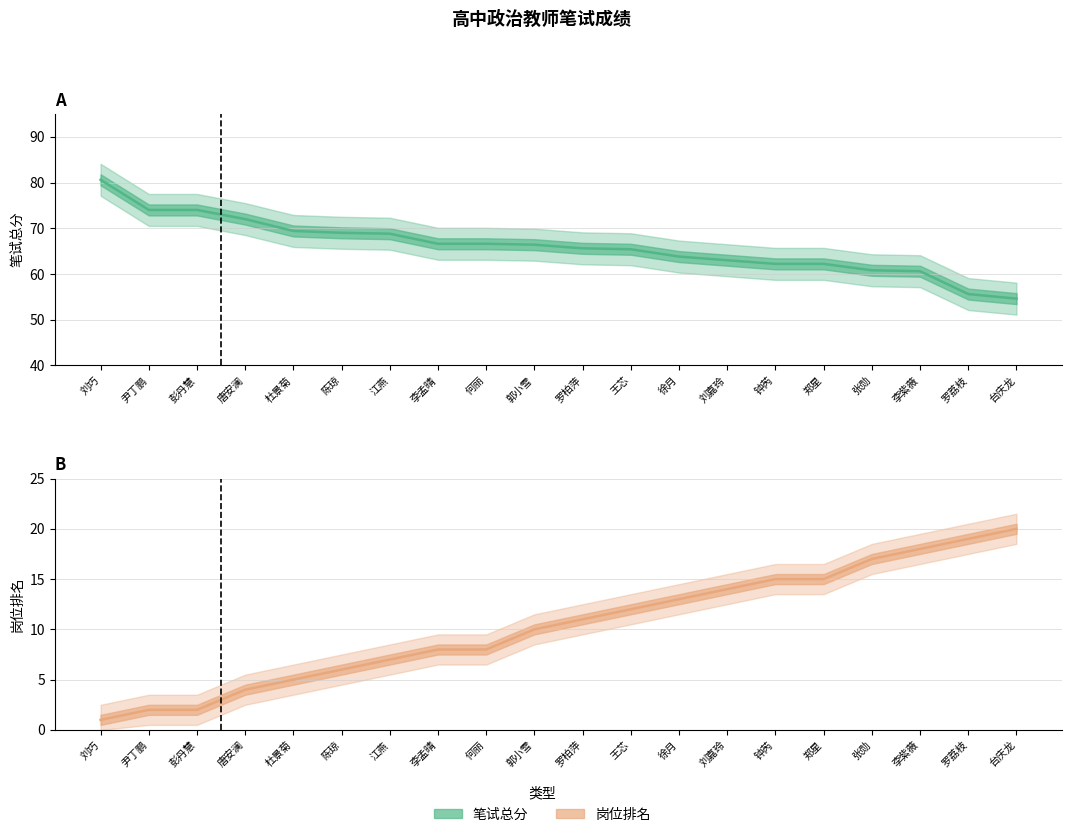

At which label does 笔试总分 reach its peak?

刘巧